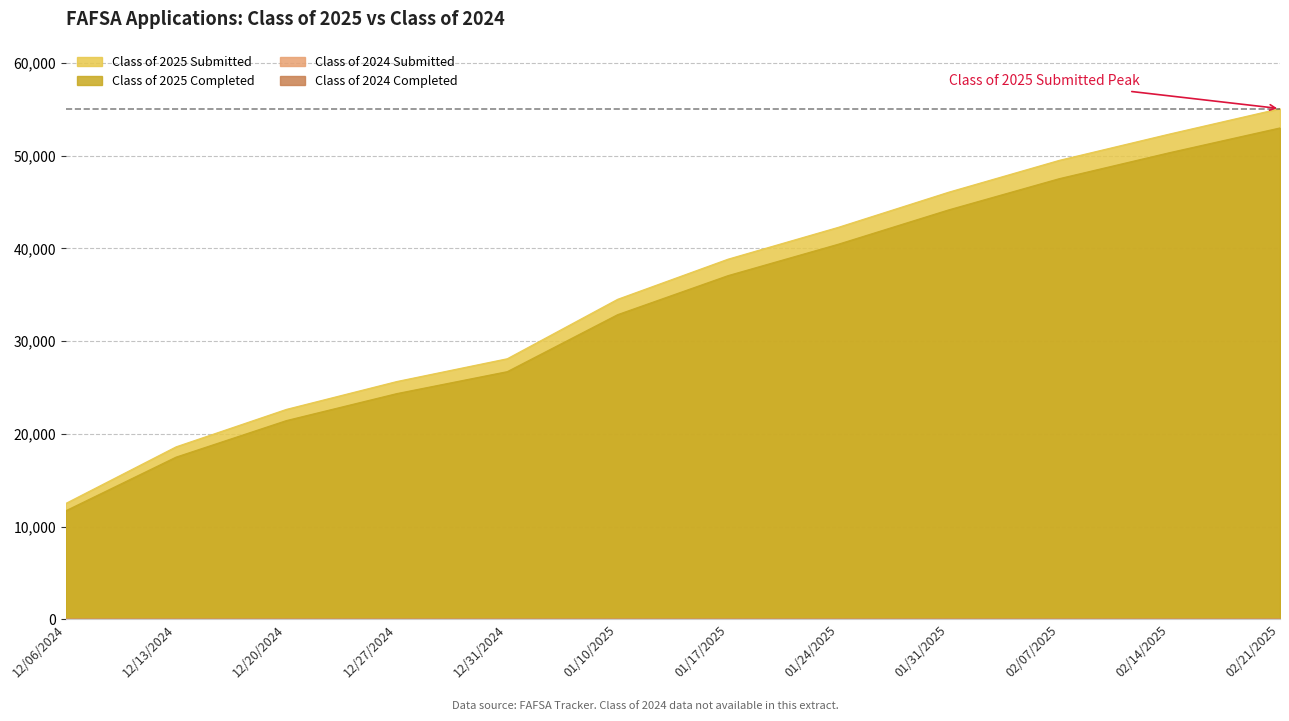

Which series has the largest range (max minus min)?

Class of 2025 Submitted